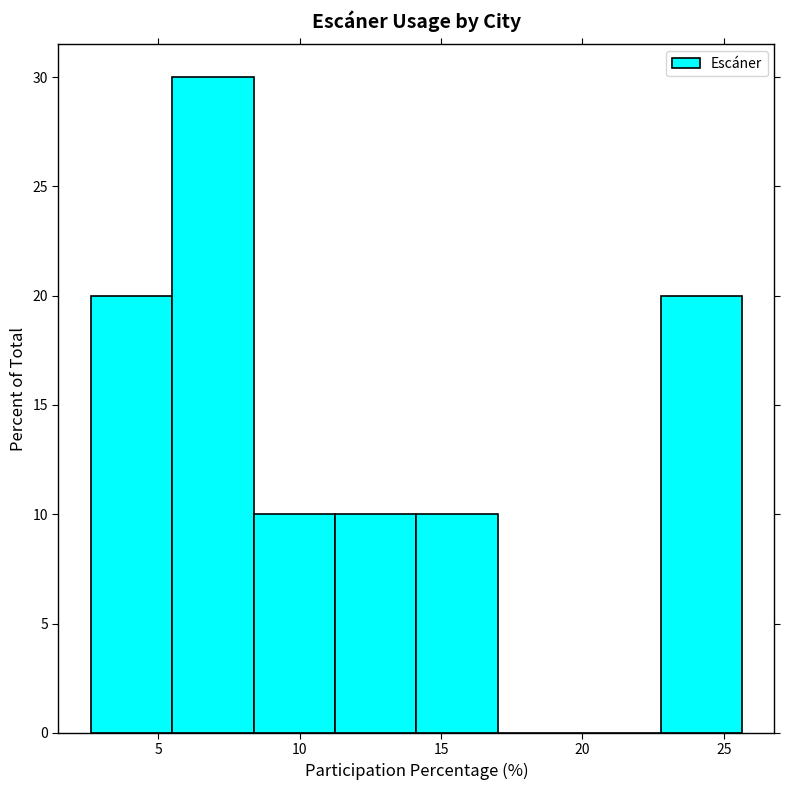

Which range on the x-axis has the tallest bar?

5.5 to 8.5